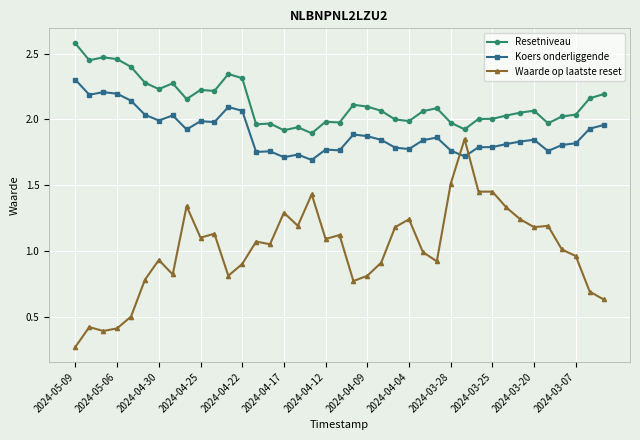

Which series has the largest total across all categories?

Resetniveau